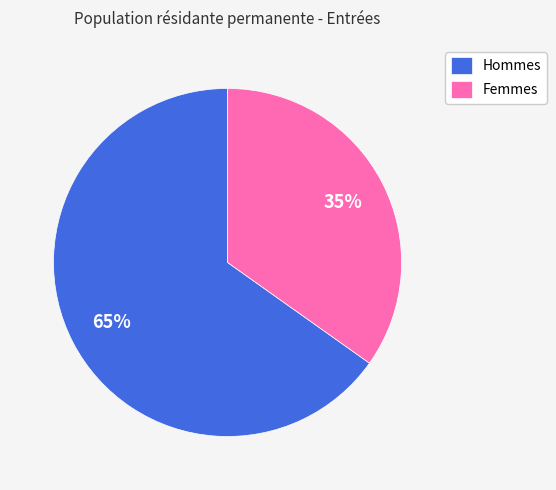

What is the ratio of the value at Hommes to the value at Femmes?

1.9